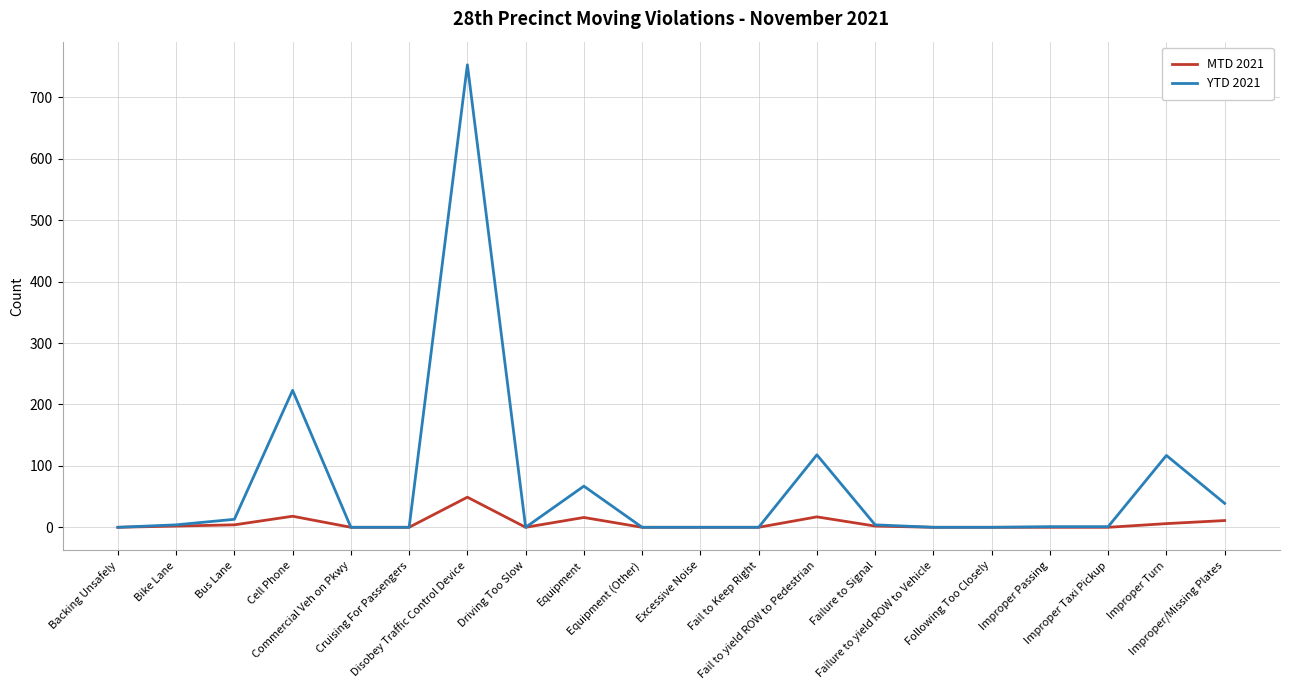

Which series has the largest range (max minus min)?

YTD 2021